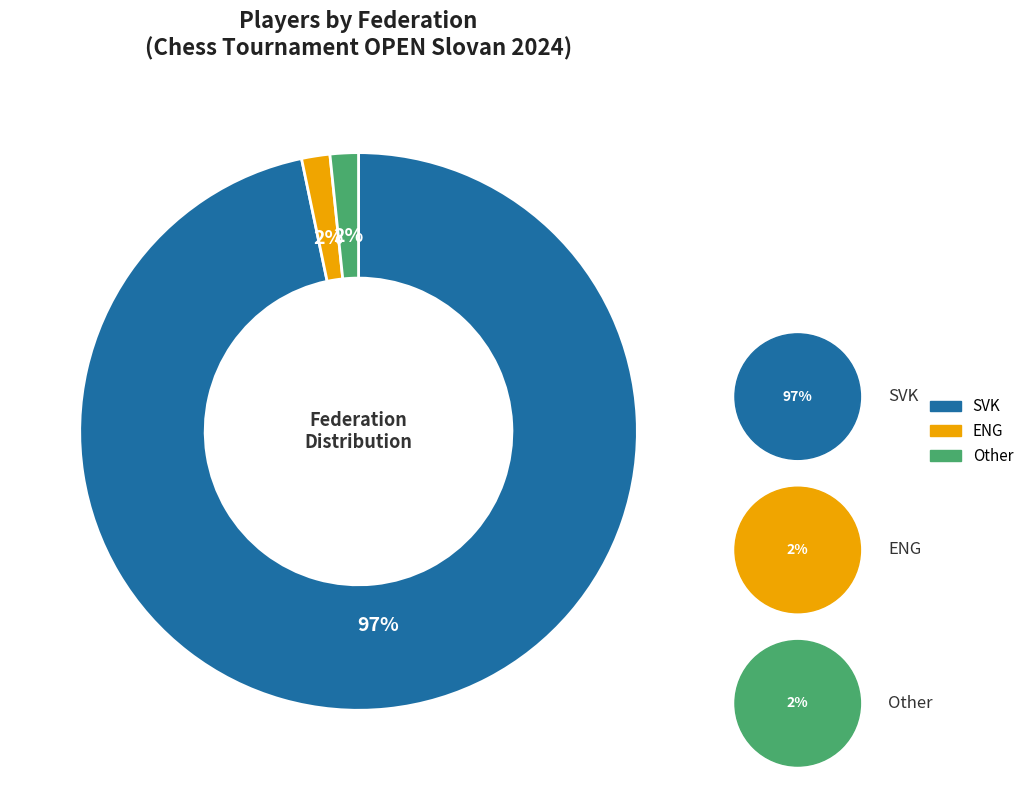

What percentage do Other and ENG together represent?

4.9%